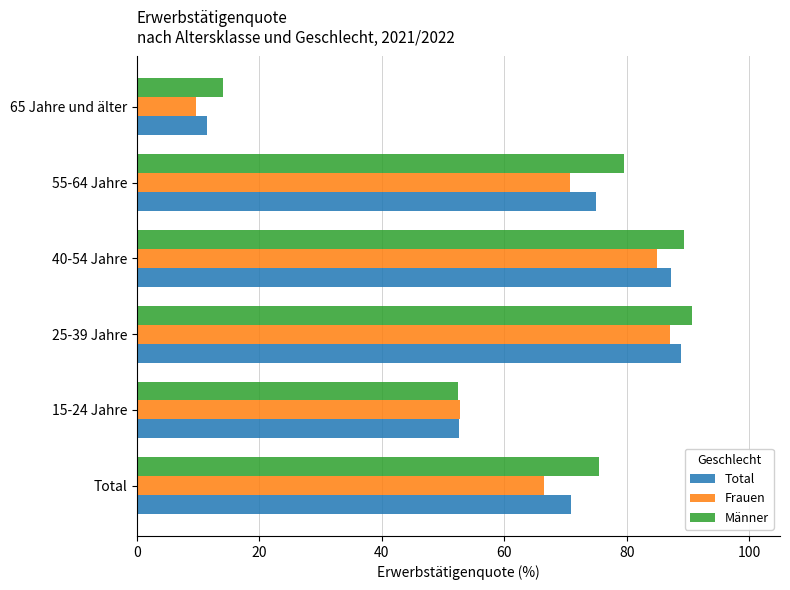

The value of Total at 25-39 Jahre is 88.9. True or false?

True